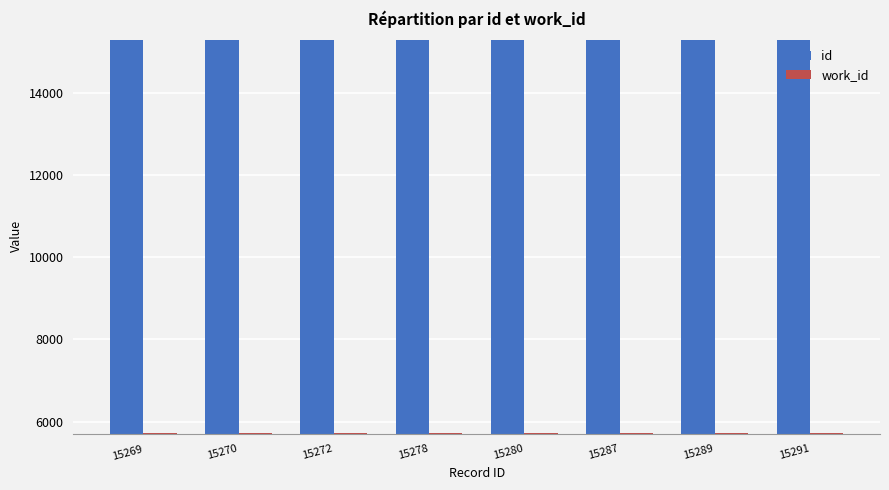

Rank the series at 15270 from lowest to highest value.

work_id, id